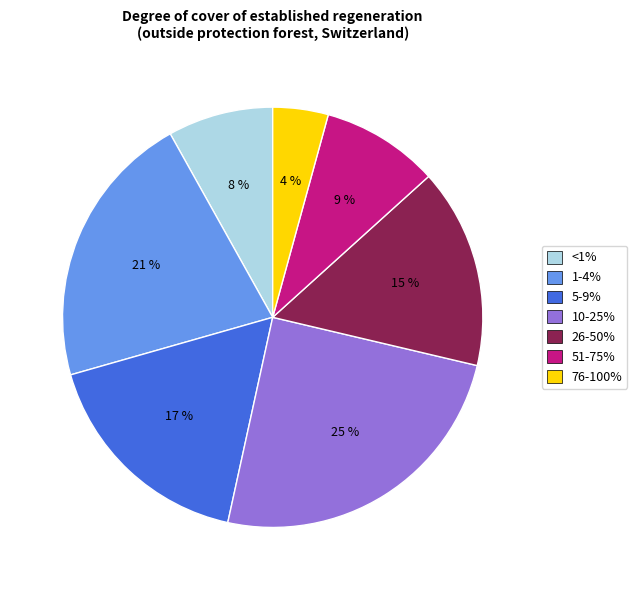

To the nearest percent, what portion does <1% represent?

8%